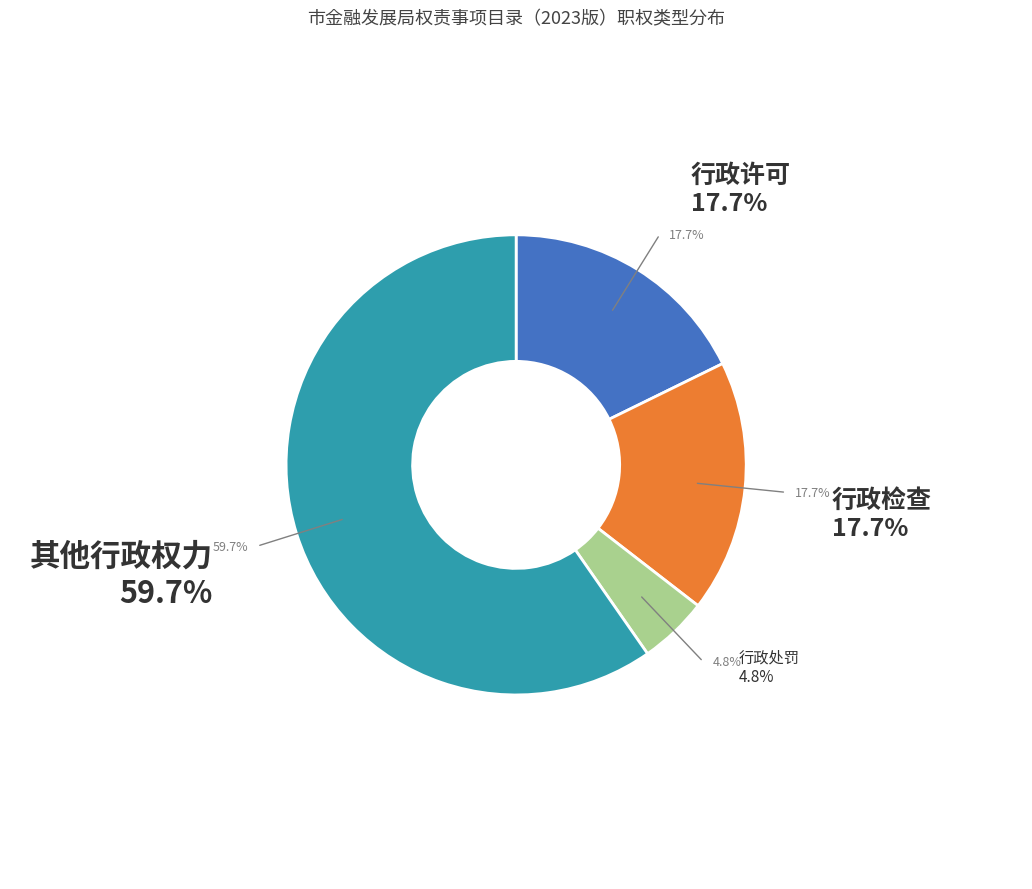

Do 行政许可 and 行政检查 together represent more than half of the pie?

No